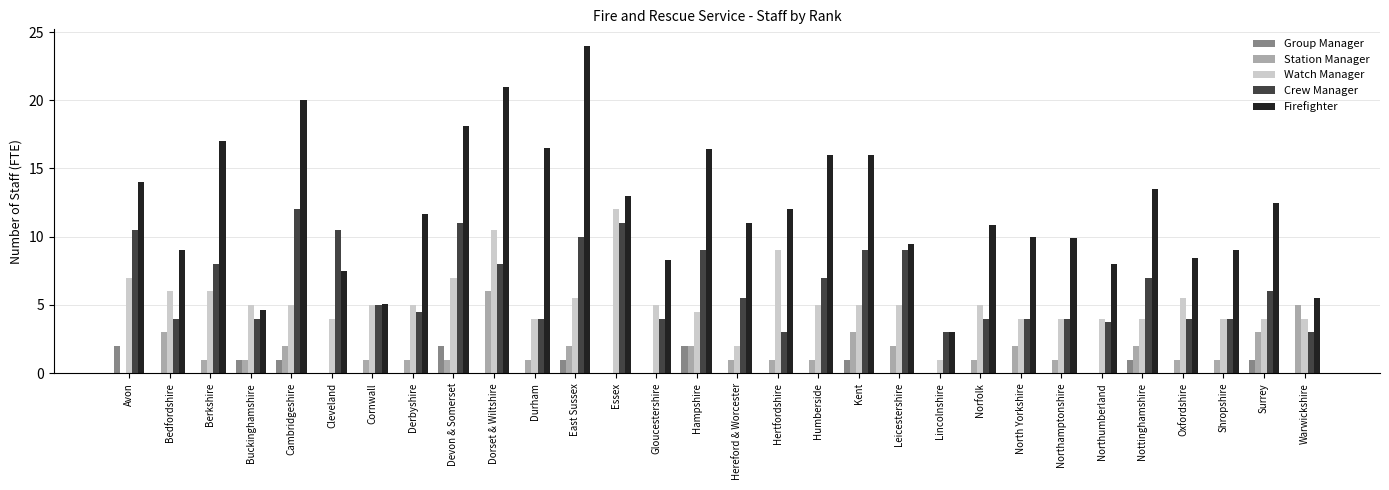

What is the sum of all Station Manager values?

45.0